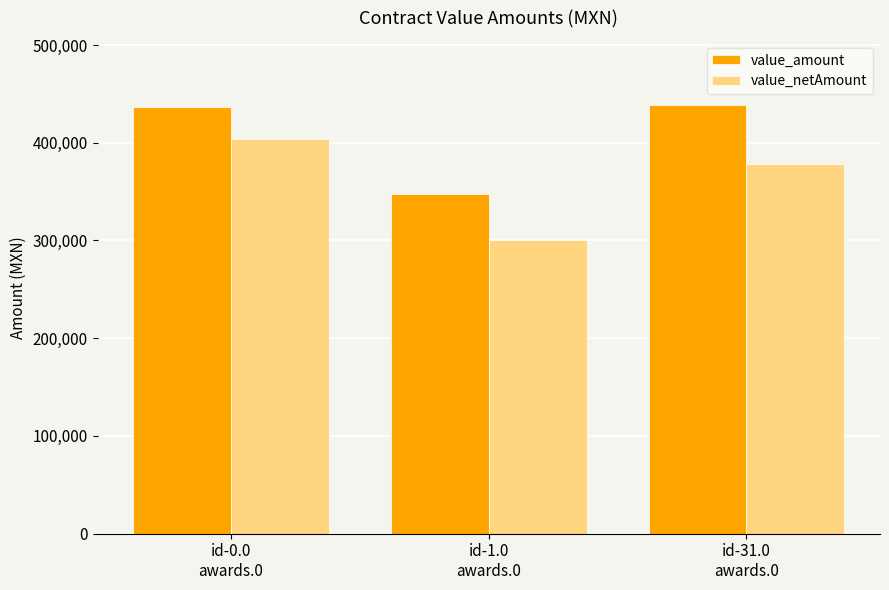

Reading right to left, transcribe all the data shown in this chart.

value_amount: 438480.0	348000.0	436408.2
value_netAmount: 378000.0	300000.0	404081.6